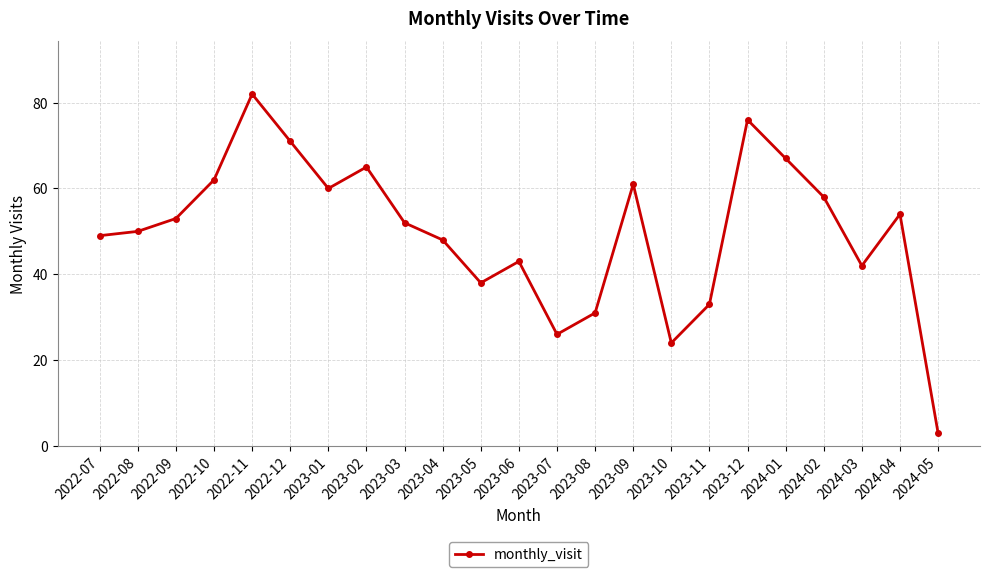

The value at 2023-02 is 65. True or false?

True